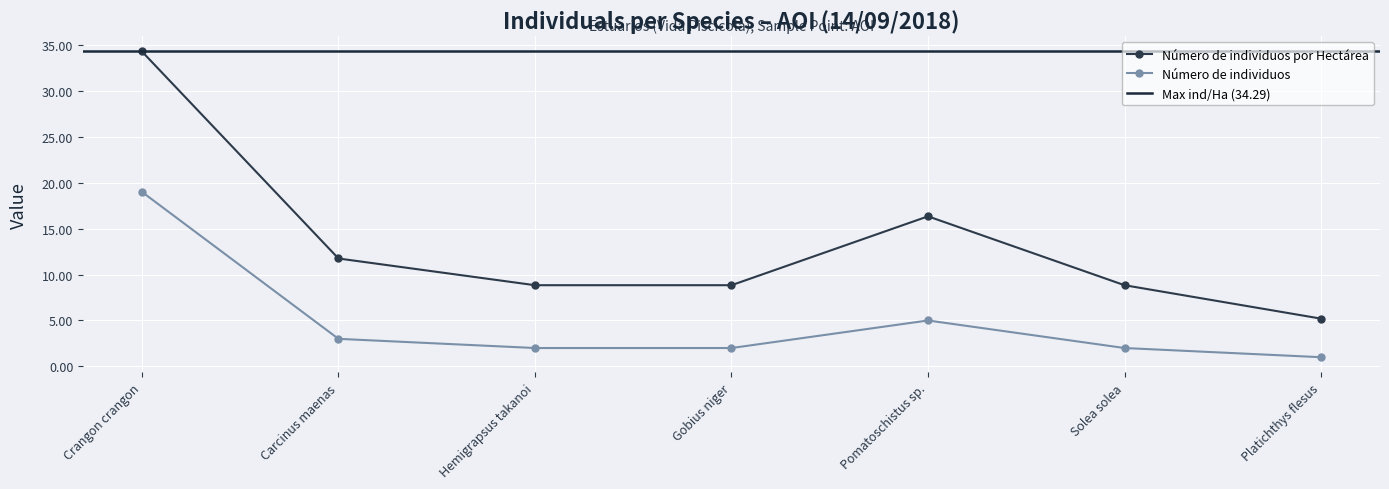

How many interior local peaks does the Número de individuos por Hectárea series have?

1